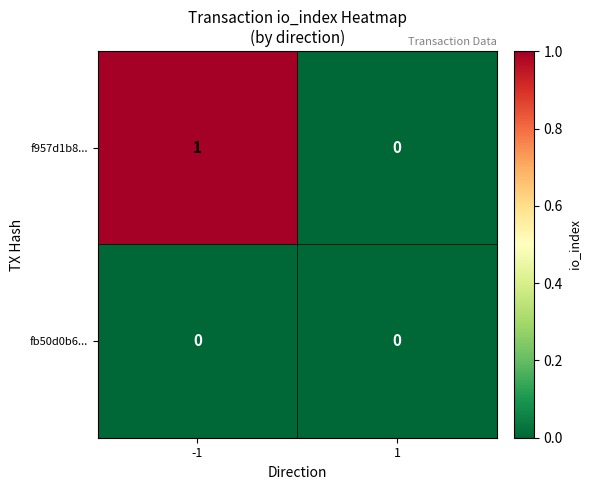

The f957d1b8... series shows 1 at -1. True or false?

True